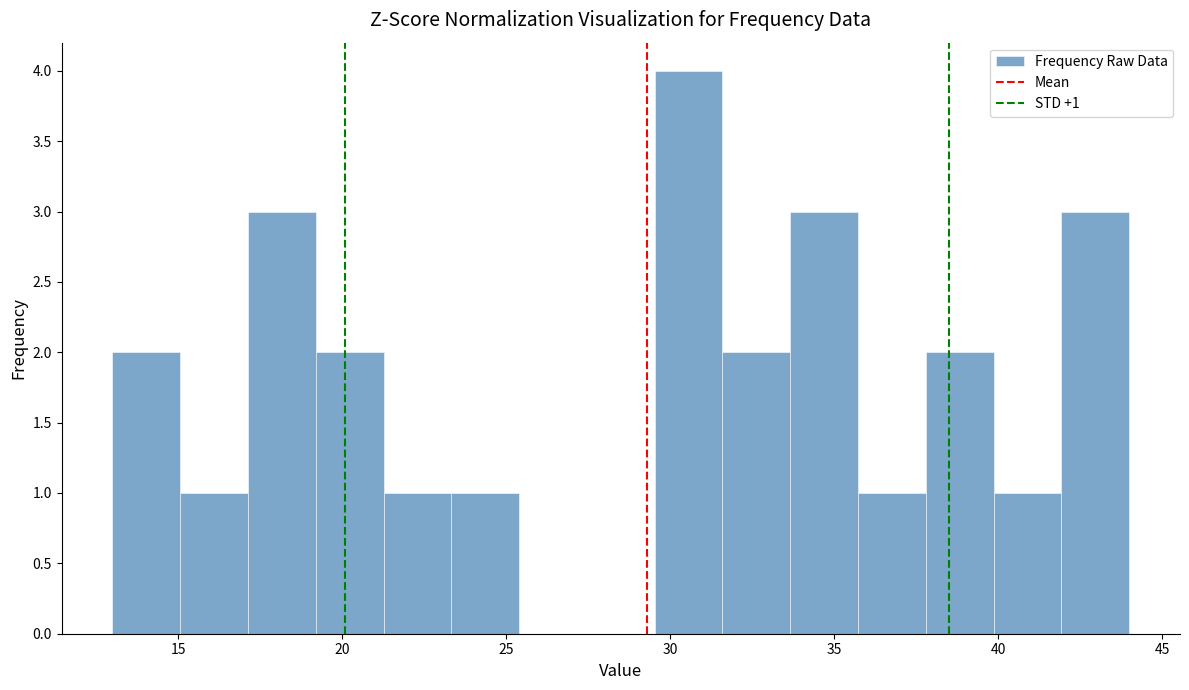

Which range on the x-axis has the tallest bar?

29.5 to 31.5